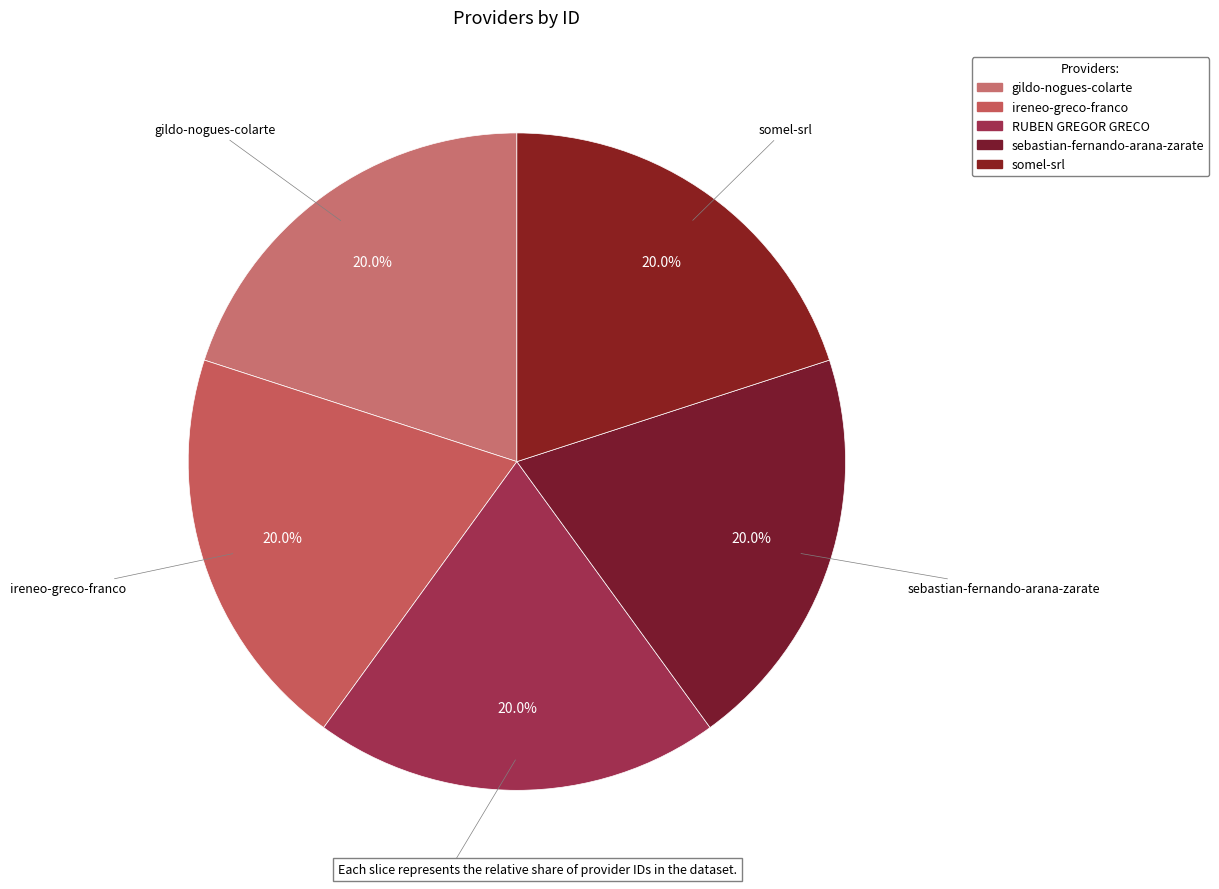

Does any single category account for the majority?

No